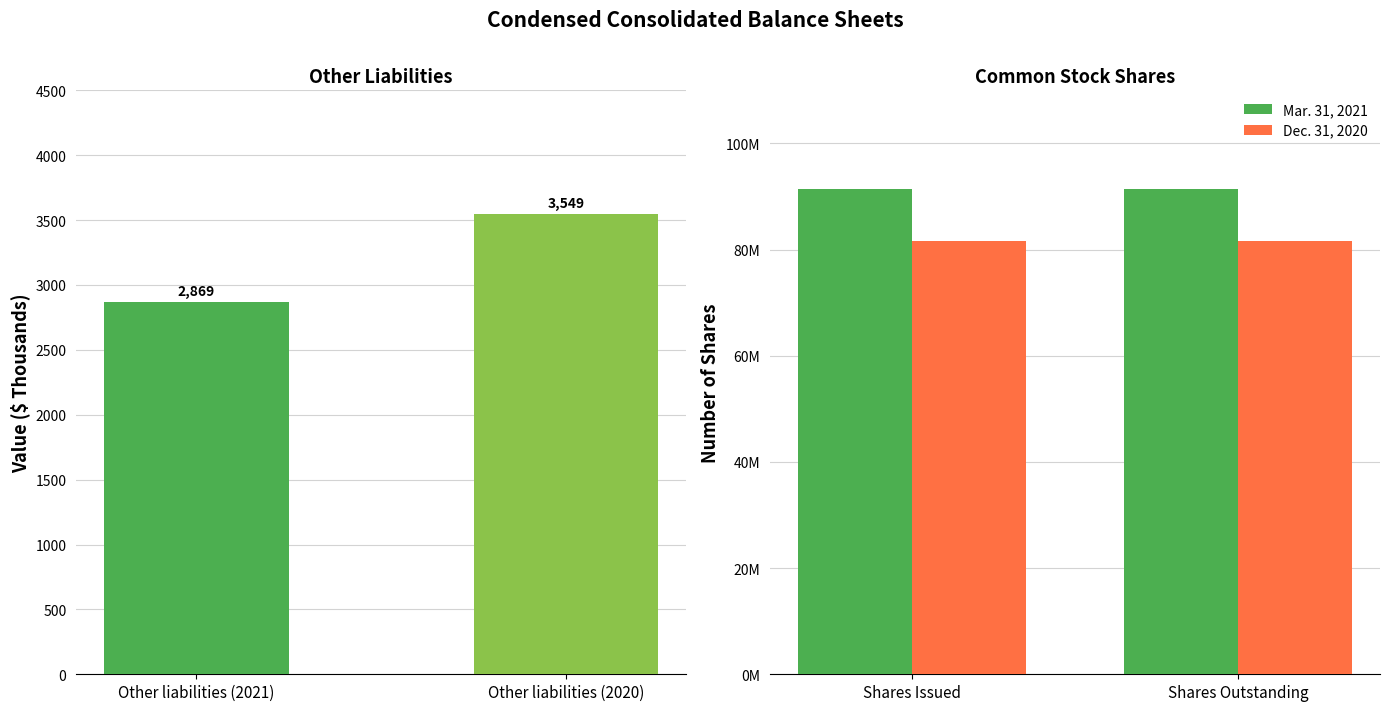

How many values in the Other liabilities series are below 3549?

1